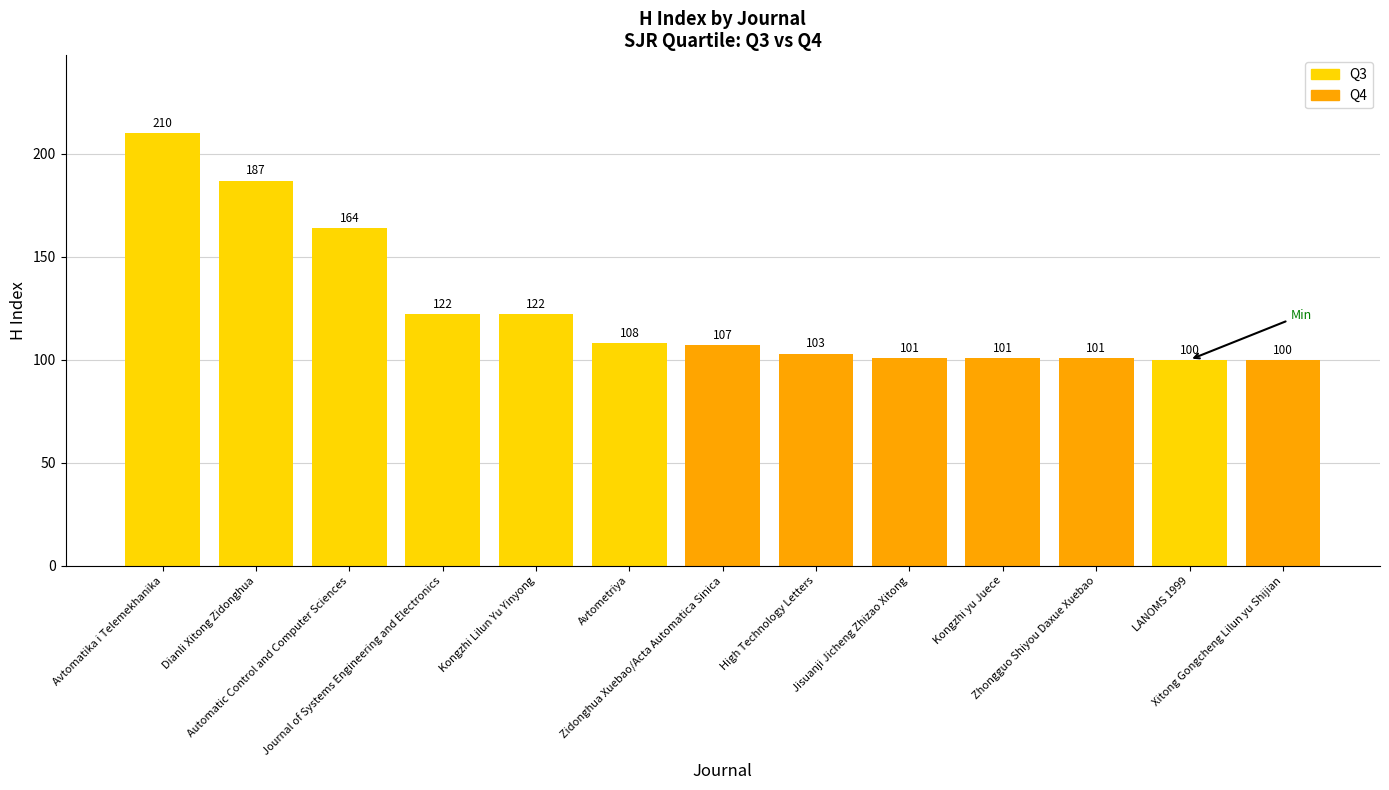

How many distinct data groups are displayed?

1